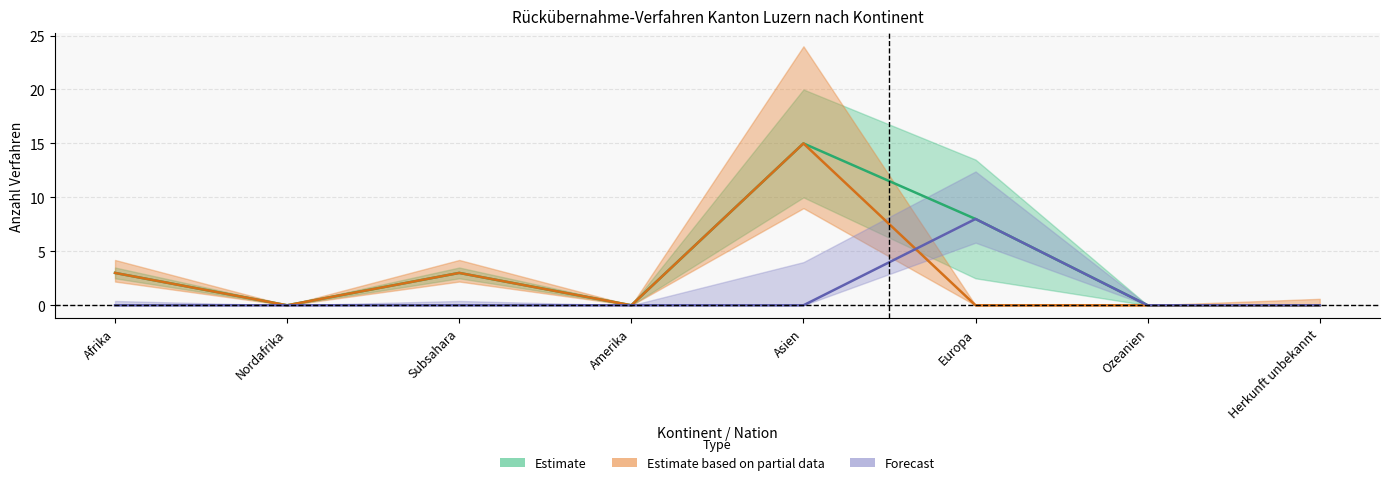

How many times do Forecast and Estimate based on partial data cross each other?

1